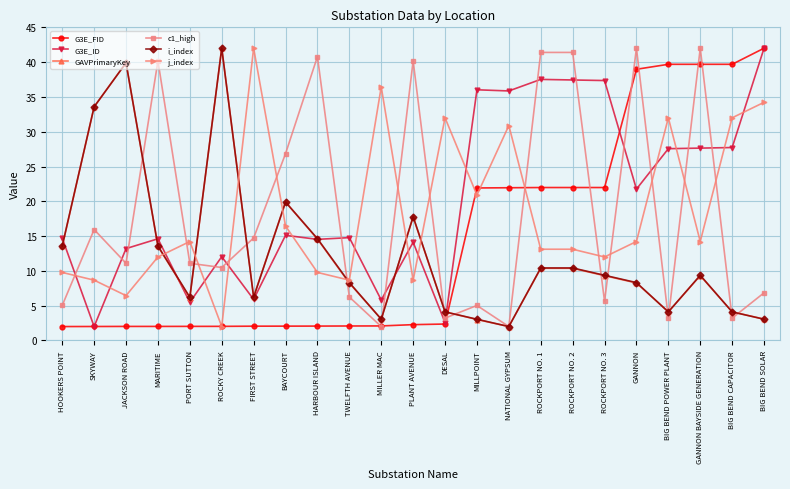

What is the spread (max minus min) of values at HOOKERS POINT?

12.7